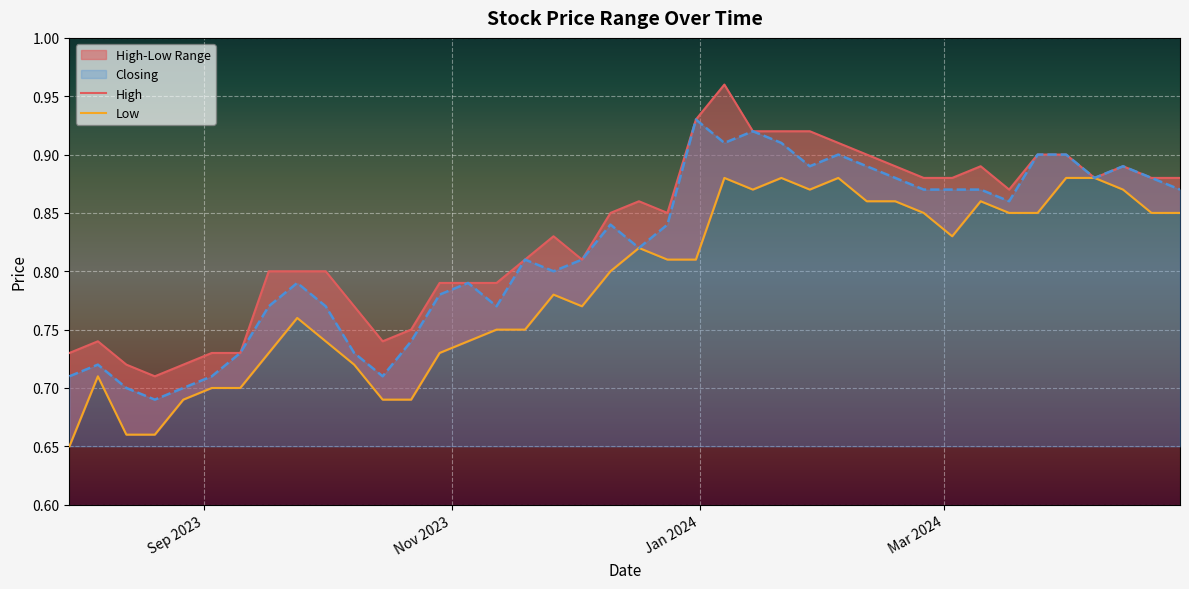

True or false: High and Low cross at least once.

False